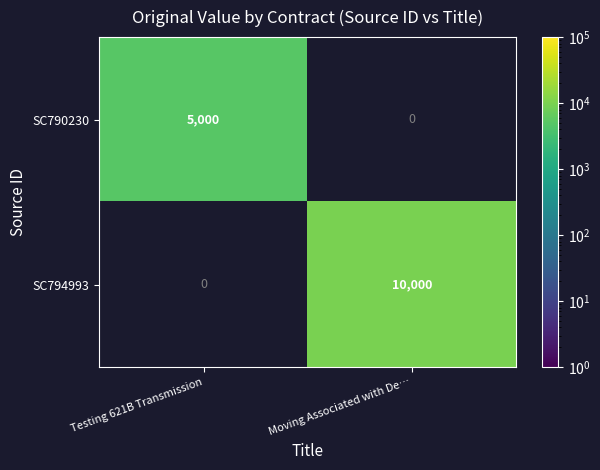

What is the maximum value shown in the chart?

10000